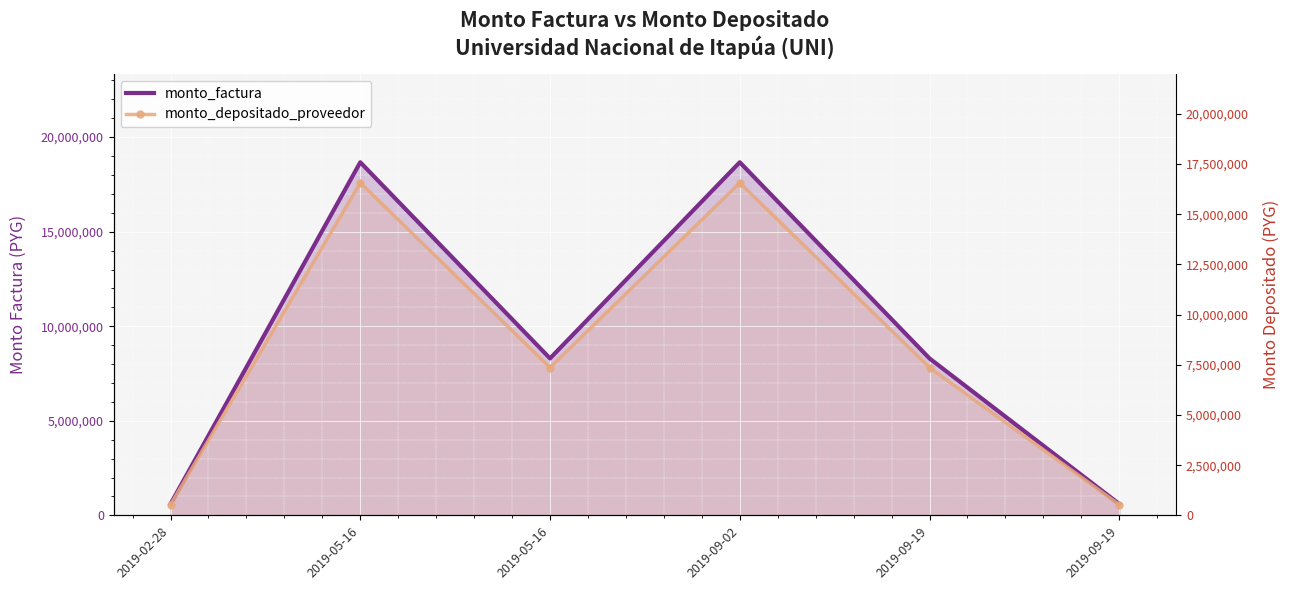

Which category has the lowest value in the monto_factura series?

2019-02-28